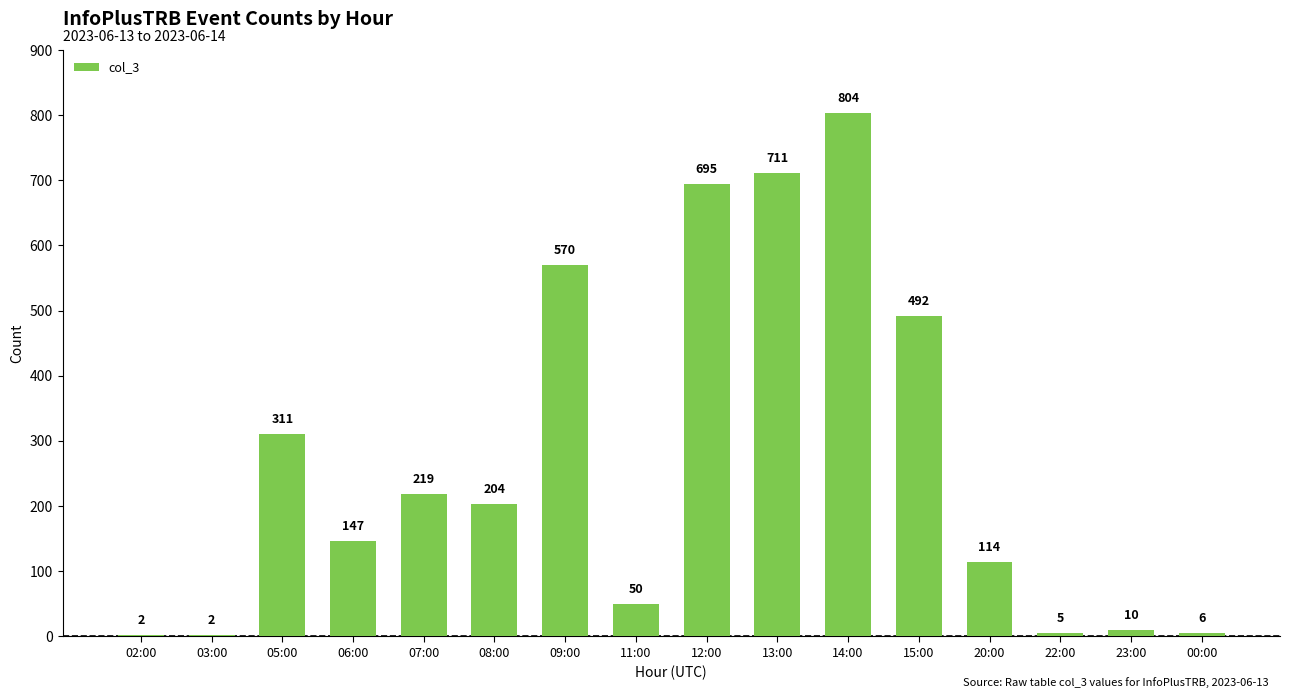

Are the bars horizontal?

No